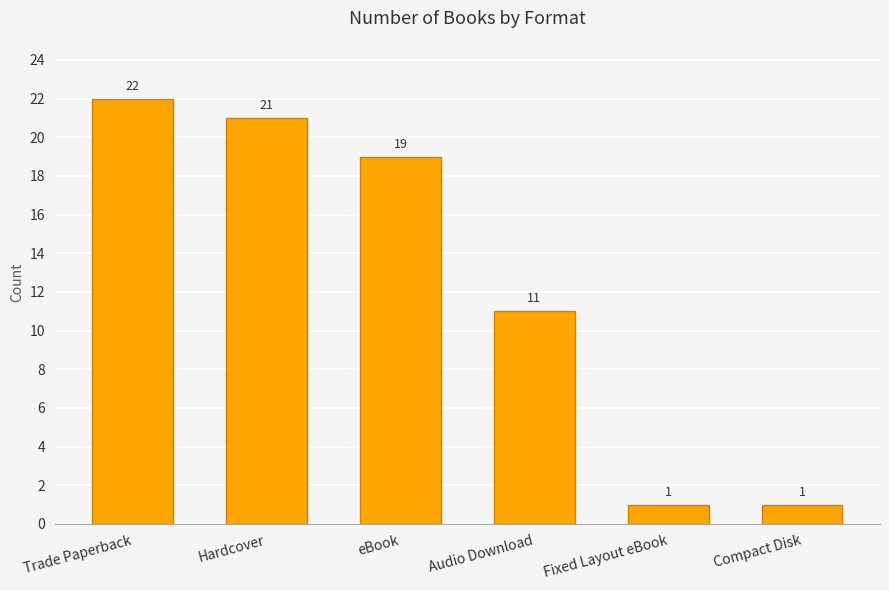

Does the chart contain stacked bars?

No